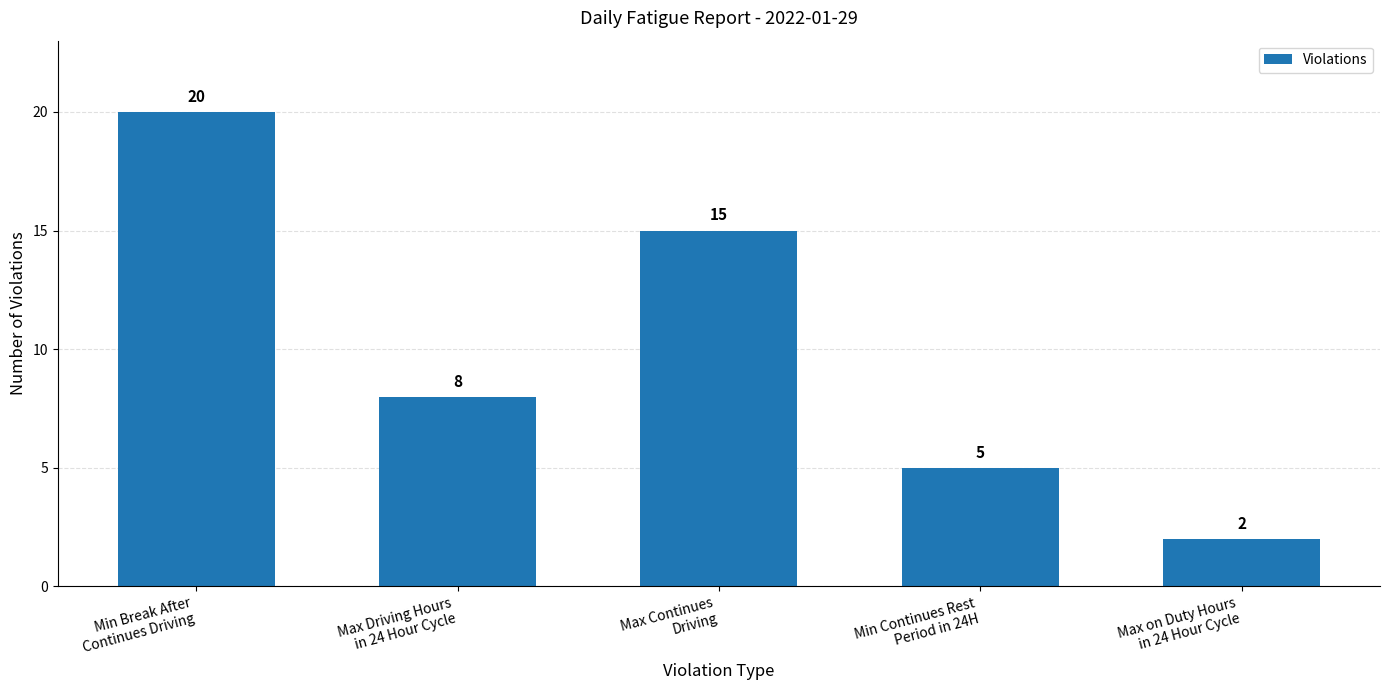

What is the difference between the maximum and minimum values?

18